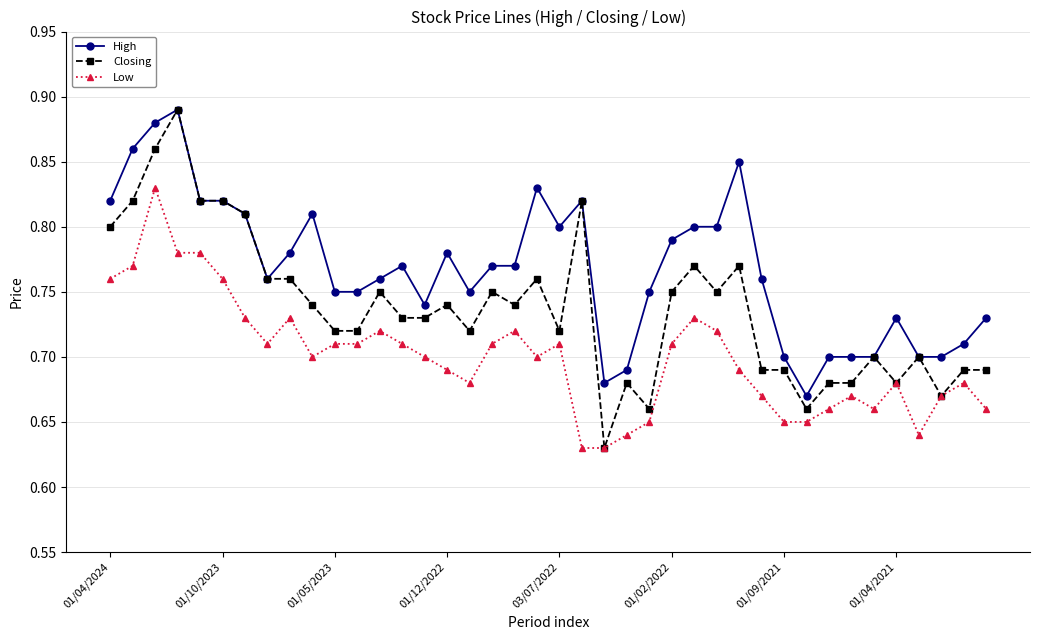

Does the chart have visible grid lines?

Yes